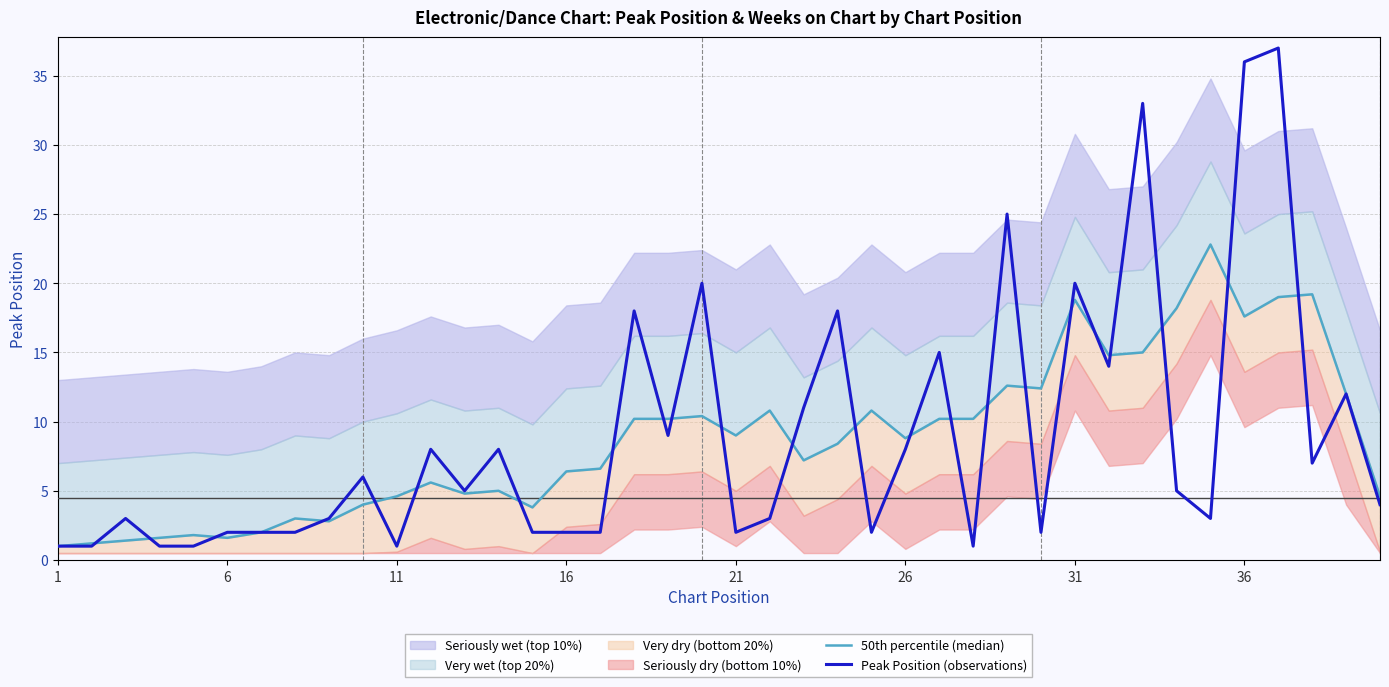

How many lines are shown in the chart?

2